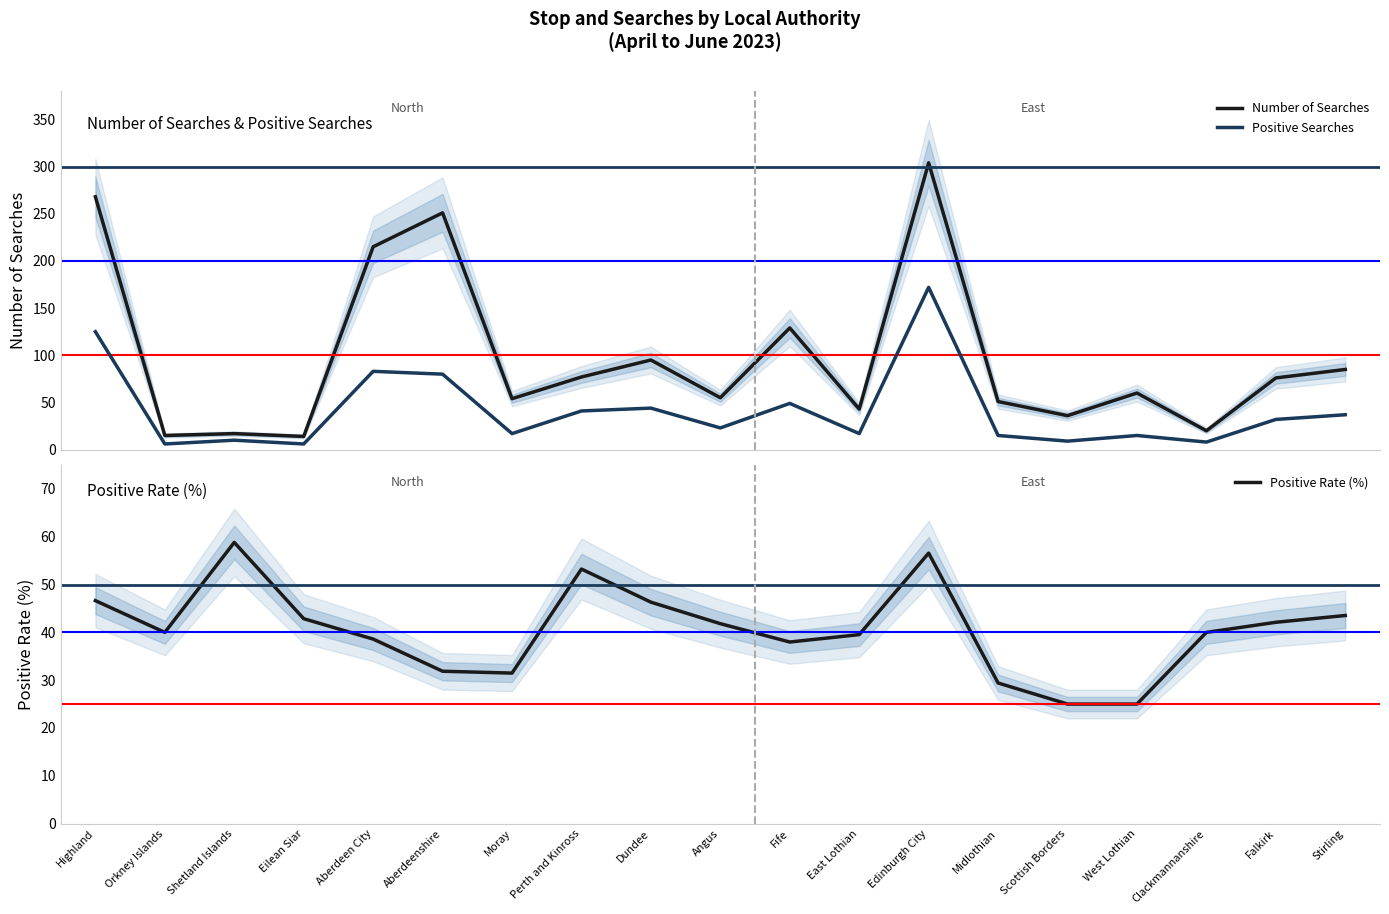

Which has a higher value, Scottish Borders or Shetland Islands?

Scottish Borders